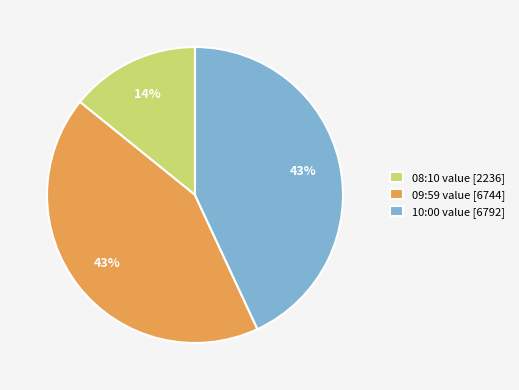

To the nearest percent, what portion does 08:10 value [2236] represent?

14%